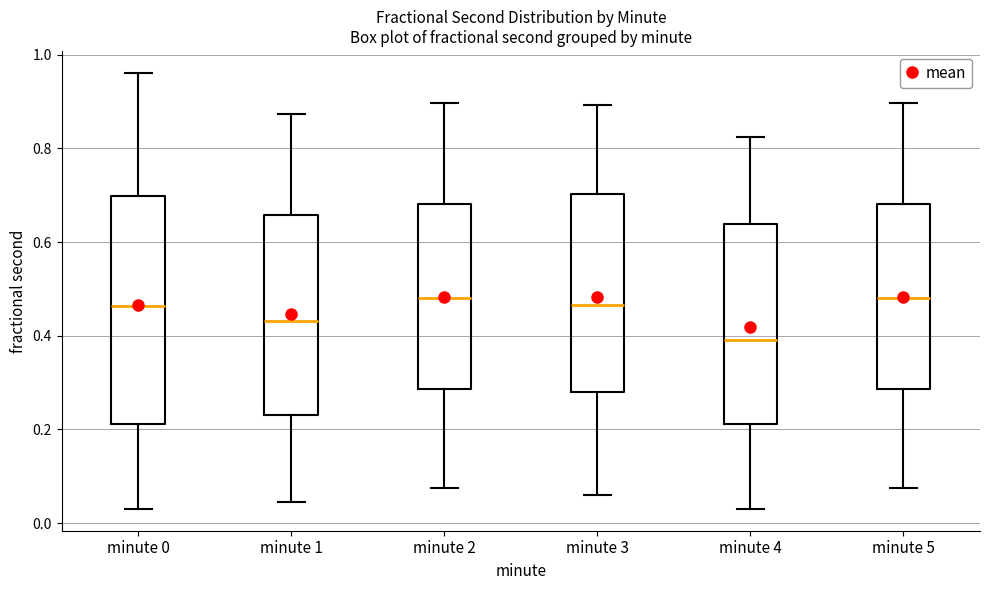

Reading left to right, transcribe this box plot: for each box, give where its median line is, the range the box spans, and where its two whiskers end, as read against the y-axis. The values are not printed on the chart, so give them approximately, as read against the axis.

minute 0: median 0.46, box 0.22 to 0.70, whiskers 0.04 to 0.96
minute 1: median 0.44, box 0.24 to 0.66, whiskers 0.04 to 0.88
minute 2: median 0.48, box 0.28 to 0.68, whiskers 0.08 to 0.90
minute 3: median 0.46, box 0.28 to 0.70, whiskers 0.06 to 0.90
minute 4: median 0.40, box 0.22 to 0.64, whiskers 0.04 to 0.82
minute 5: median 0.48, box 0.28 to 0.68, whiskers 0.08 to 0.90